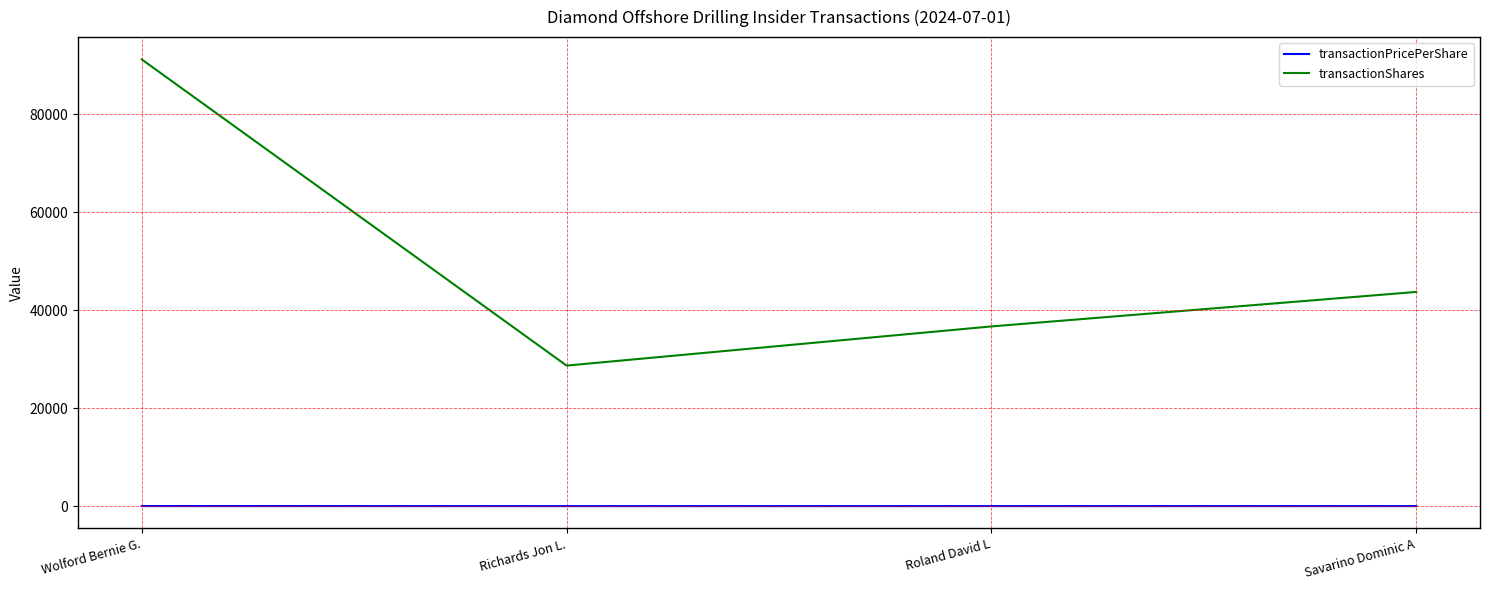

Does the chart have visible grid lines?

Yes